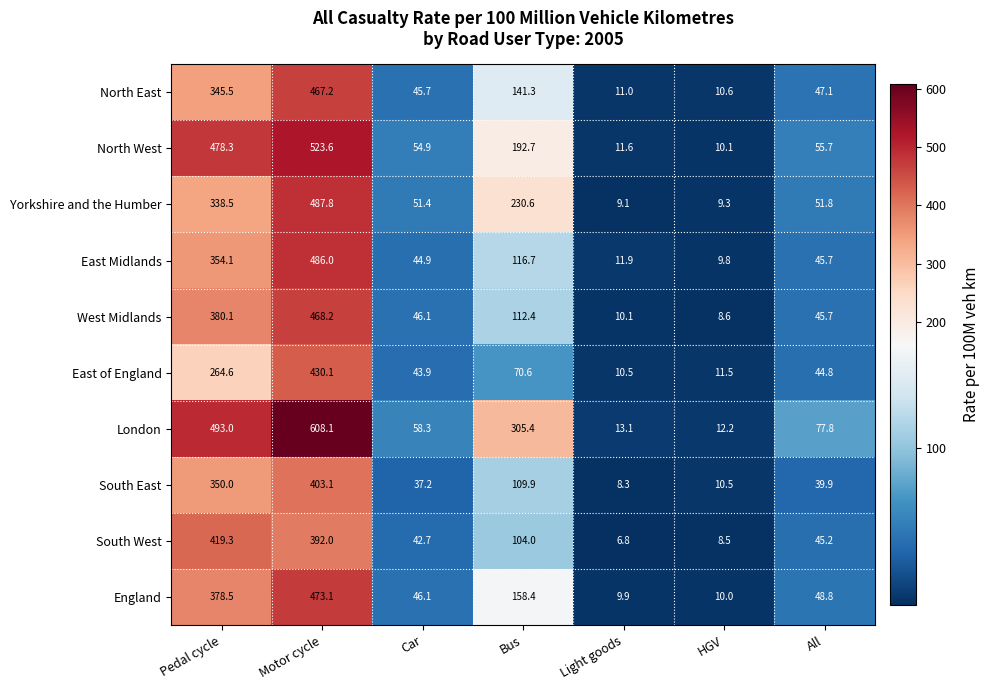

At Pedal cycle, list the series in order from smallest to largest.

East of England, Yorkshire and the Humber, North East, South East, East Midlands, England, West Midlands, South West, North West, London